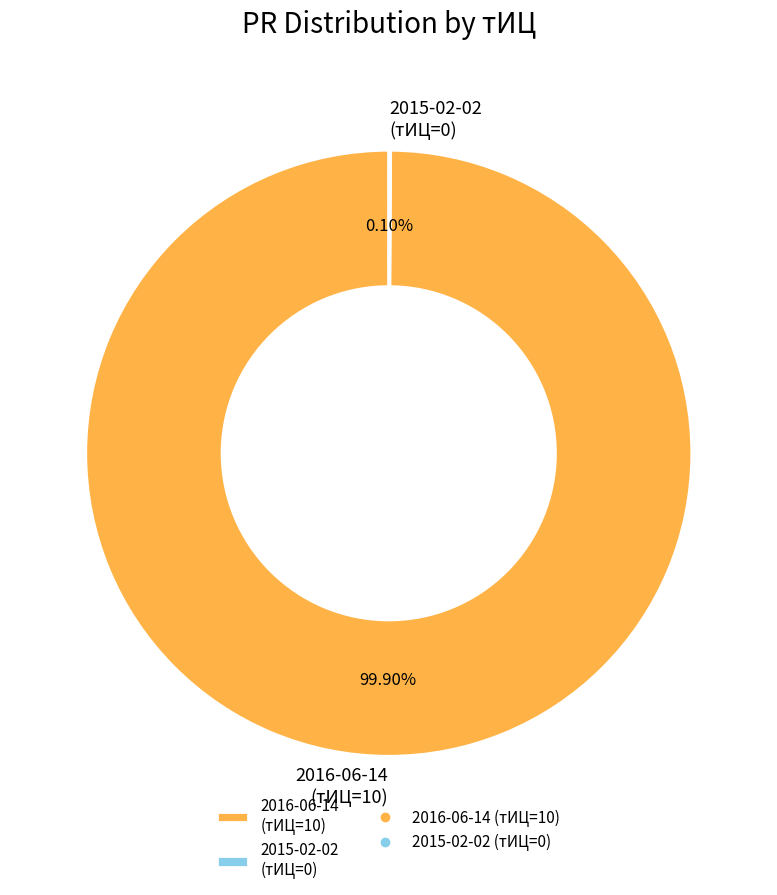

What is the majority slice?

2016-06-14 (тИЦ=10)